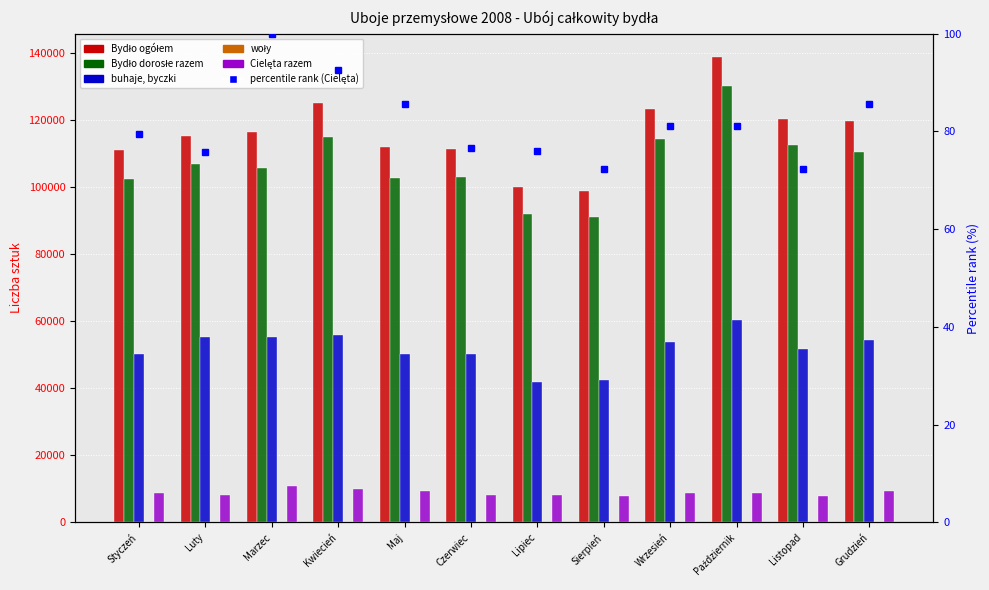

What is the difference between the maximum and second lowest values in the Bydło dorosłe razem series?

38162.0